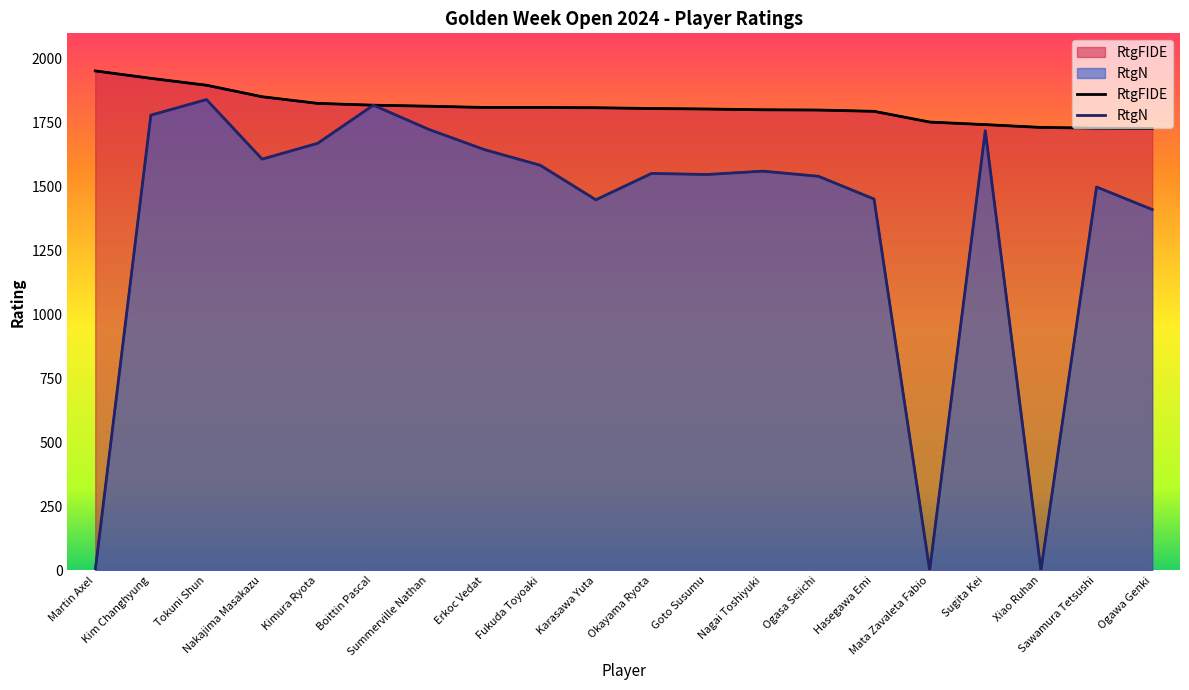

What value does the RtgFIDE series have at Summerville Nathan, to the nearest 5?

1815